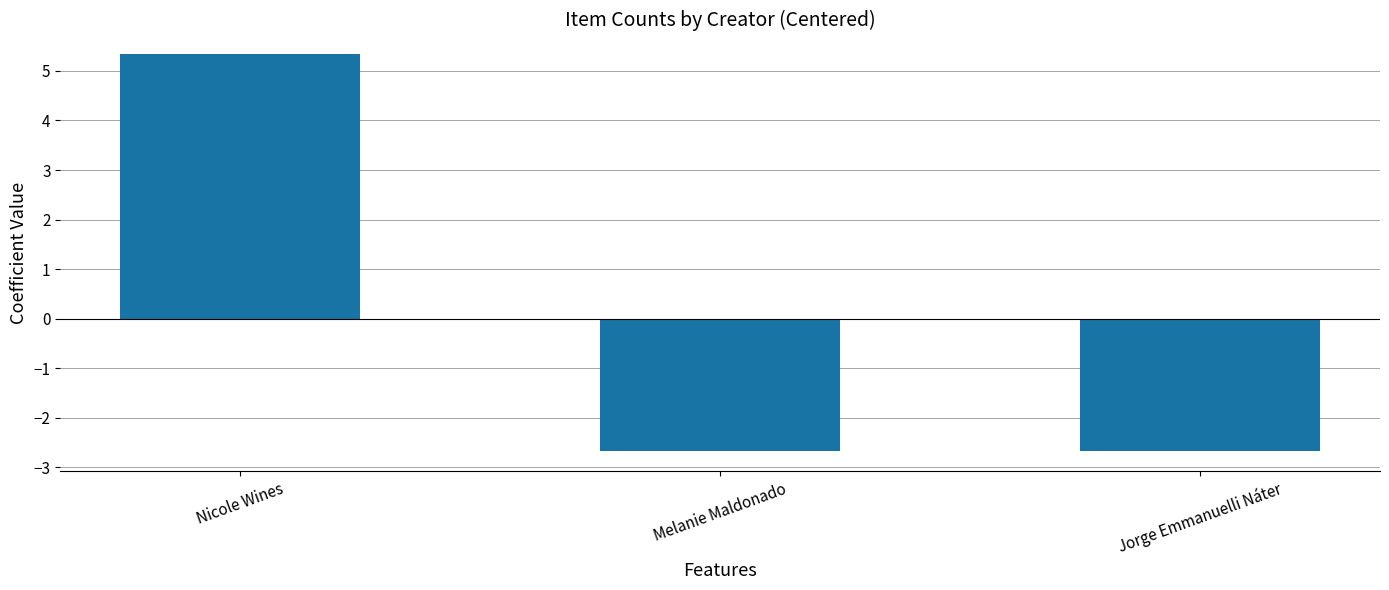

How many values are above zero?

1